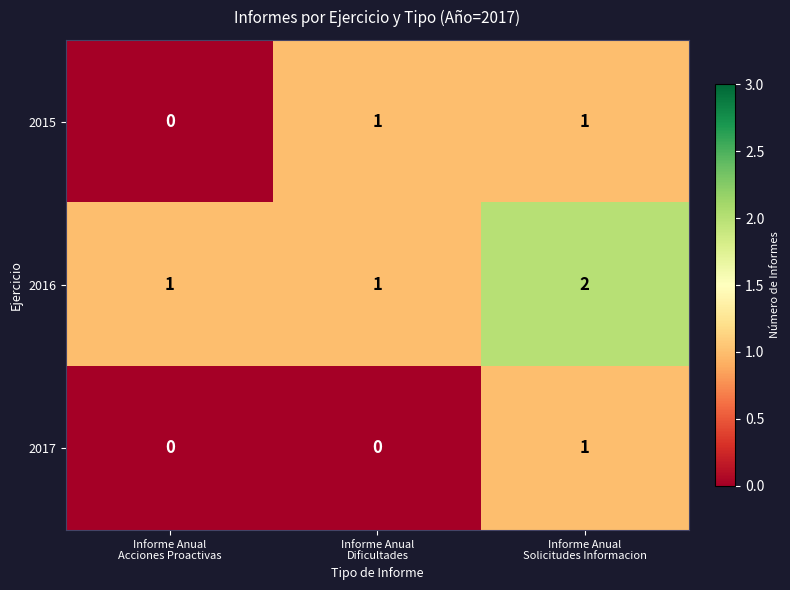

List the series in order of their overall mean, lowest first.

2017, 2015, 2016